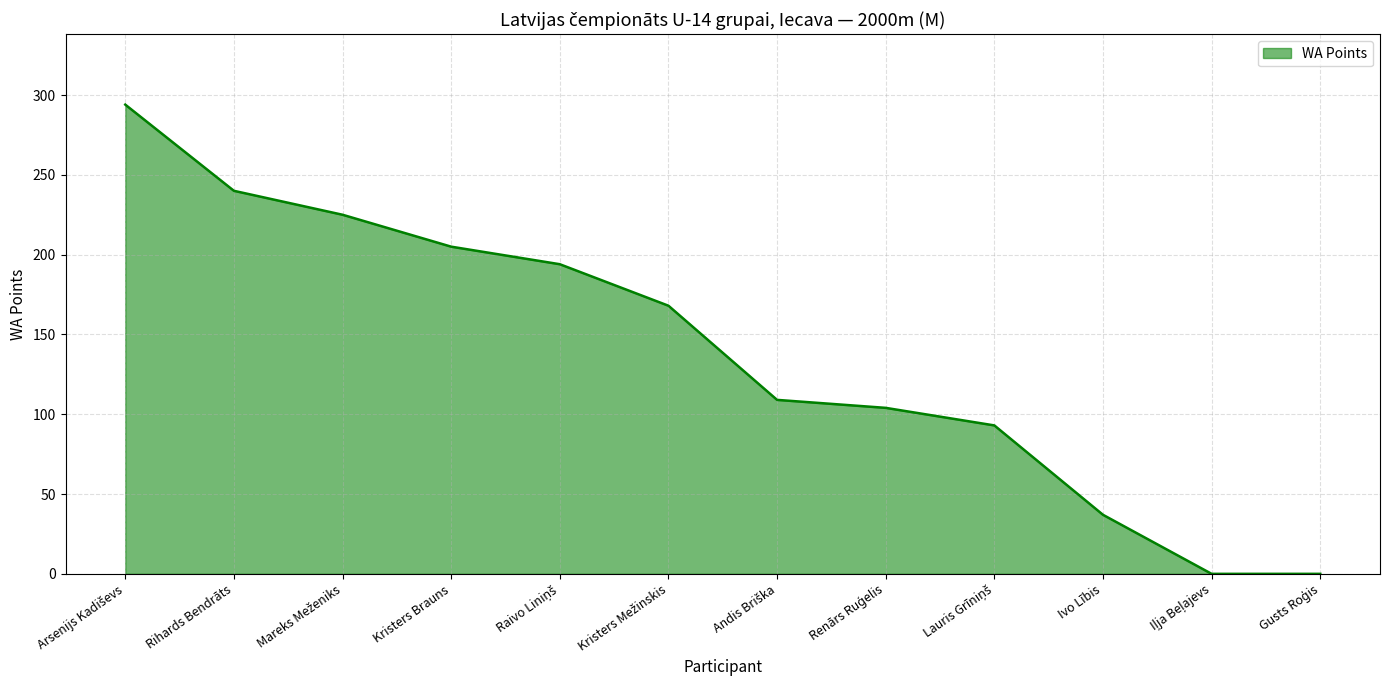

How many lines are shown in the chart?

1